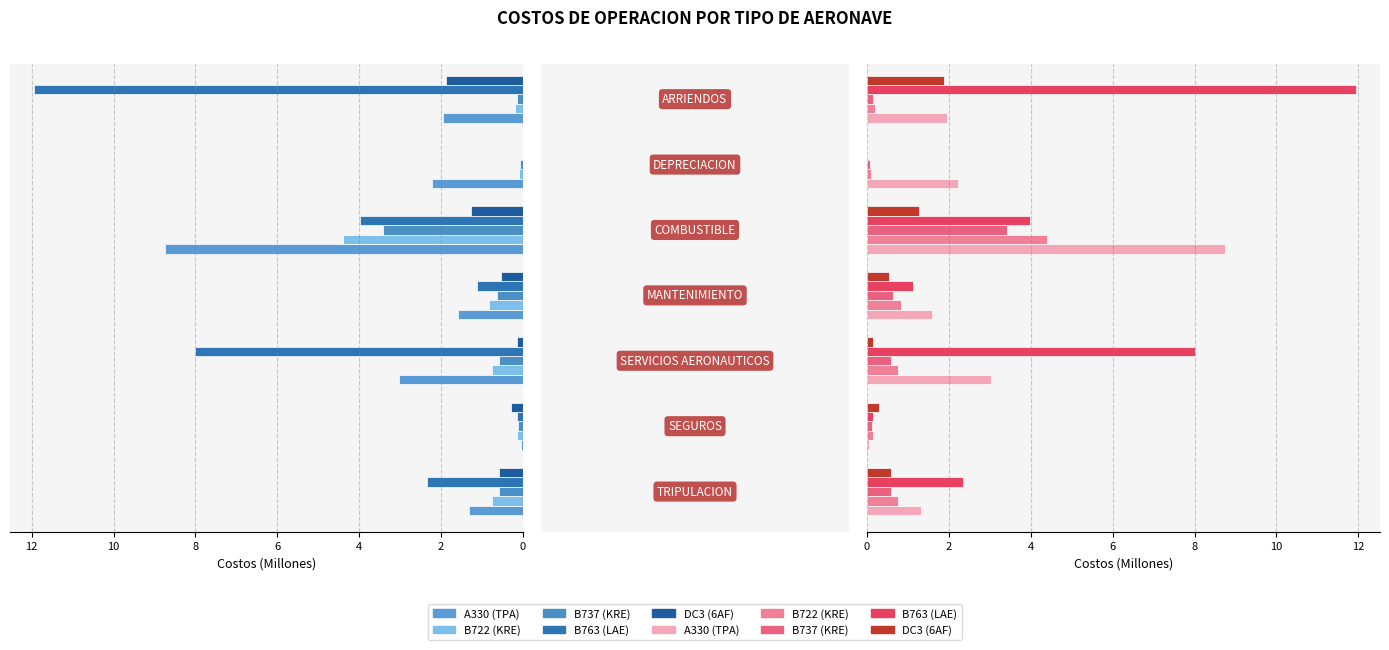

What is the sum of all A330 (TPA) values?

18.9